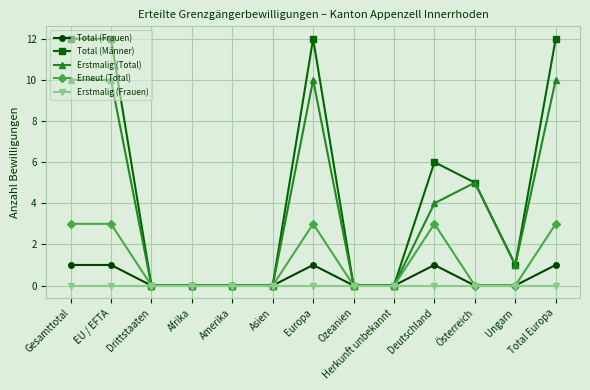

Which series has the largest range (max minus min)?

Total (Männer)